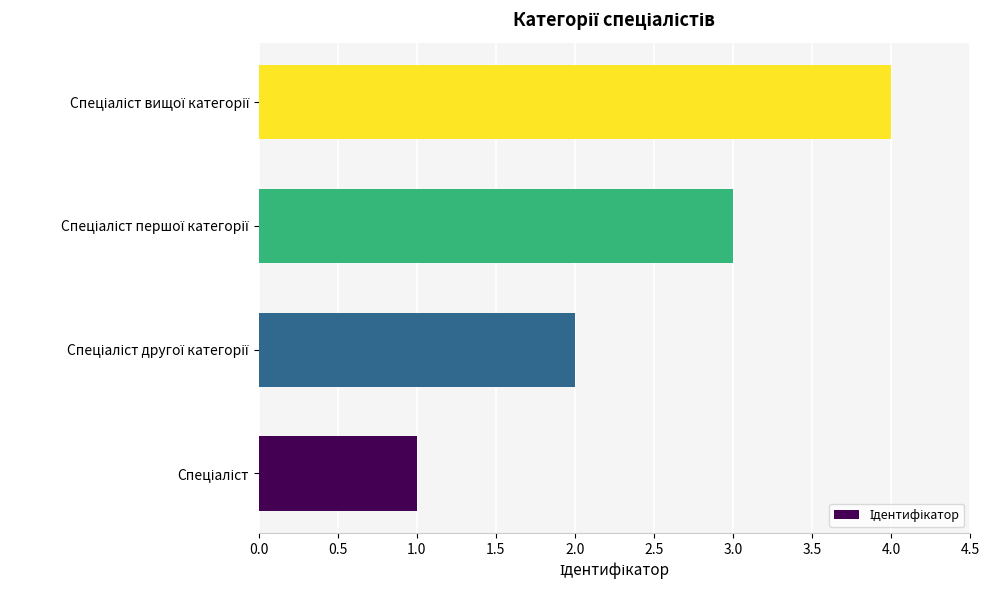

How many bars are there in total?

4